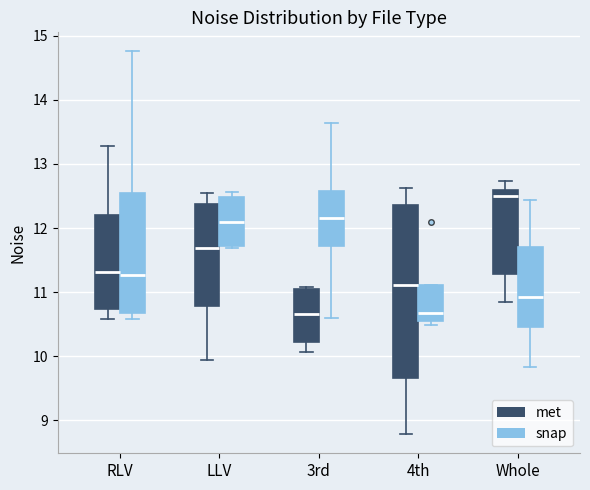

Which box's median line is the highest?

Whole (met)